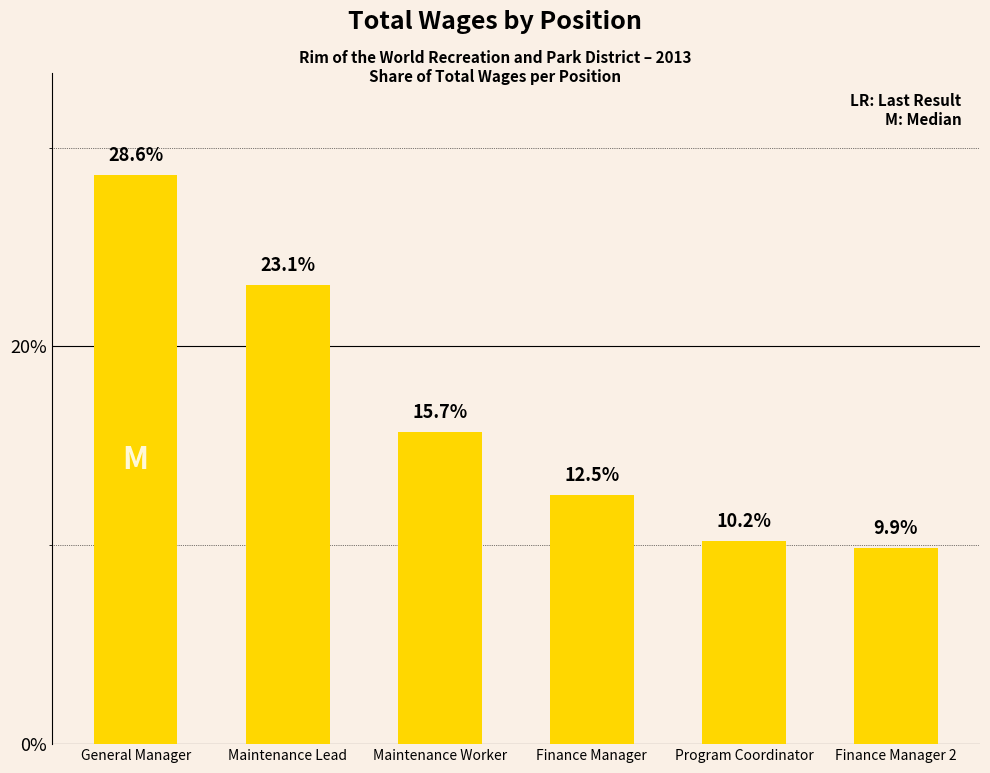

What is the label of the 2nd bar from the right?

Program Coordinator